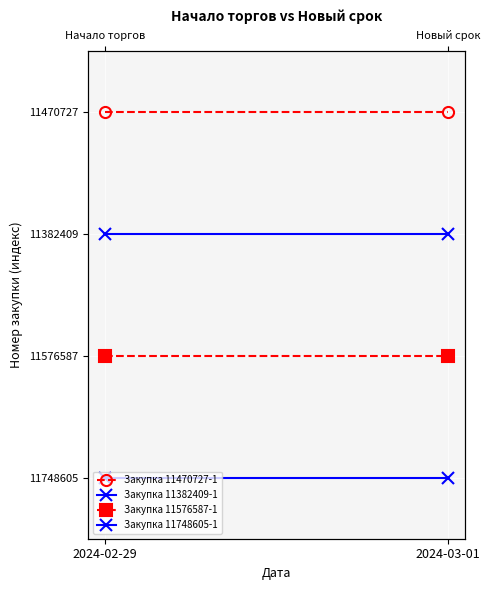

Which series has the largest total across all categories?

Закупка 11748605-1